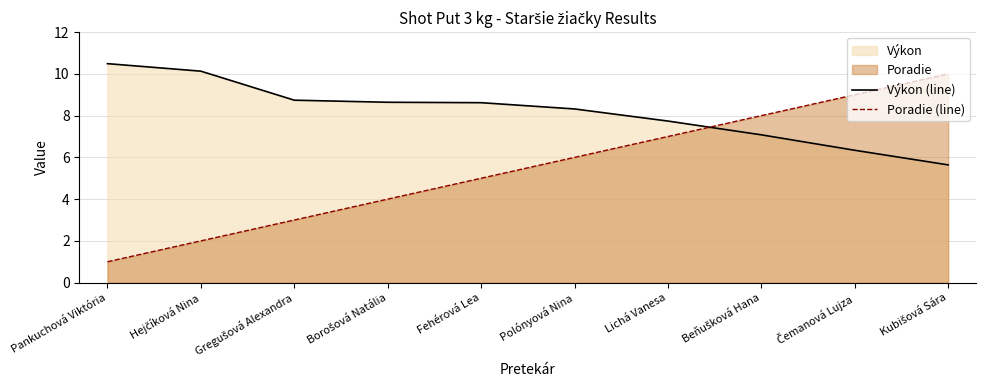

Which series has the largest range (max minus min)?

Poradie (line)